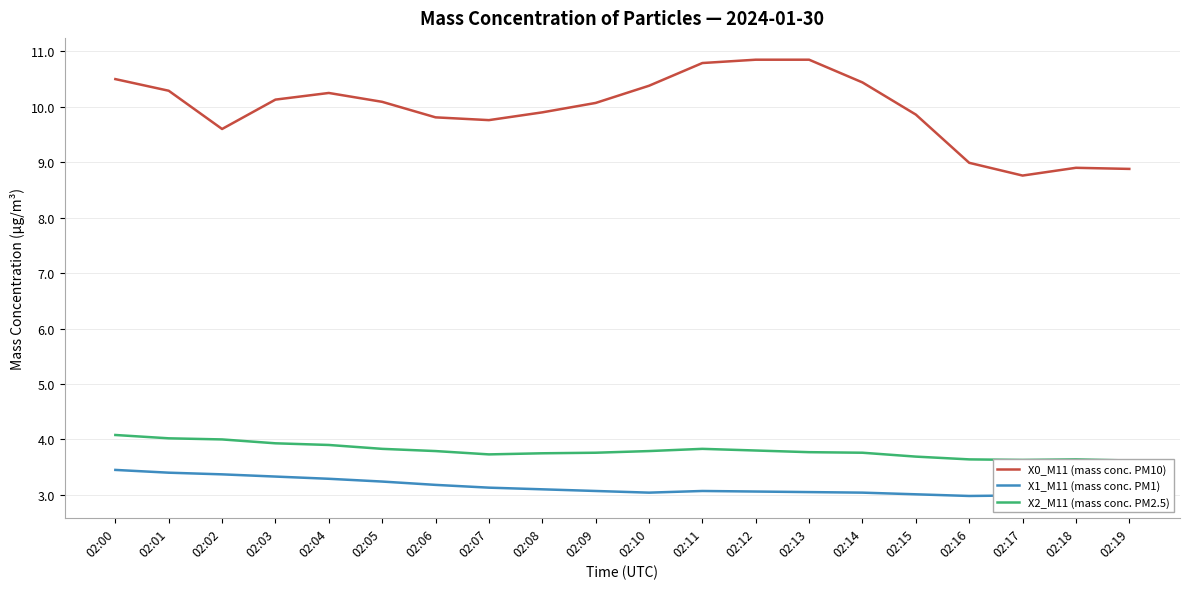

Reading left to right, what are all the values shown in this chart?

X0_M11 (mass conc. PM10): 02:00=10.5	02:01=10.3	02:02=9.6	02:03=10.1	02:04=10.2	02:05=10.1	02:06=9.8	02:07=9.8	02:08=9.9	02:09=10.1	02:10=10.4	02:11=10.8	02:12=10.8	02:13=10.8	02:14=10.4	02:15=9.9	02:16=9.0	02:17=8.8	02:18=8.9	02:19=8.9
X1_M11 (mass conc. PM1): 02:00=3.5	02:01=3.4	02:02=3.4	02:03=3.3	02:04=3.3	02:05=3.2	02:06=3.2	02:07=3.1	02:08=3.1	02:09=3.1	02:10=3.0	02:11=3.1	02:12=3.1	02:13=3.0	02:14=3.0	02:15=3.0	02:16=3.0	02:17=3.0	02:18=3.0	02:19=3.0
X2_M11 (mass conc. PM2.5): 02:00=4.1	02:01=4.0	02:02=4.0	02:03=3.9	02:04=3.9	02:05=3.8	02:06=3.8	02:07=3.7	02:08=3.8	02:09=3.8	02:10=3.8	02:11=3.8	02:12=3.8	02:13=3.8	02:14=3.8	02:15=3.7	02:16=3.6	02:17=3.6	02:18=3.6	02:19=3.6